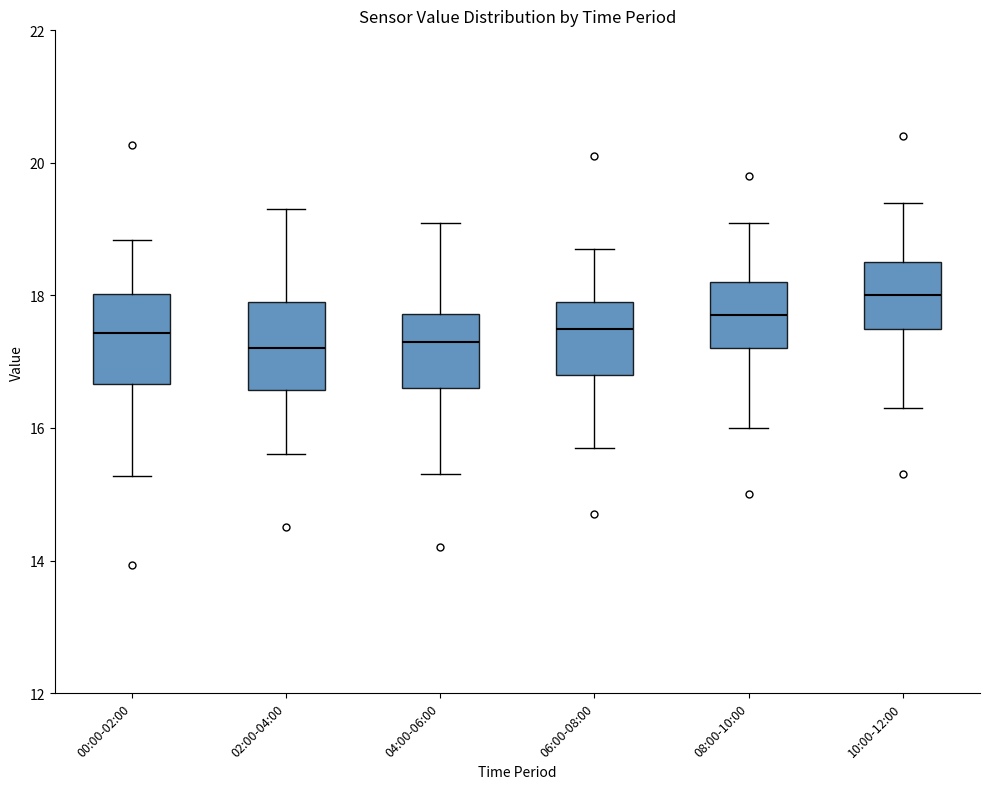

Where is the upper edge of the box for 02:00-04:00 on the y-axis? The values are not printed on the chart, so give them approximately, as read against the axis.

18.0